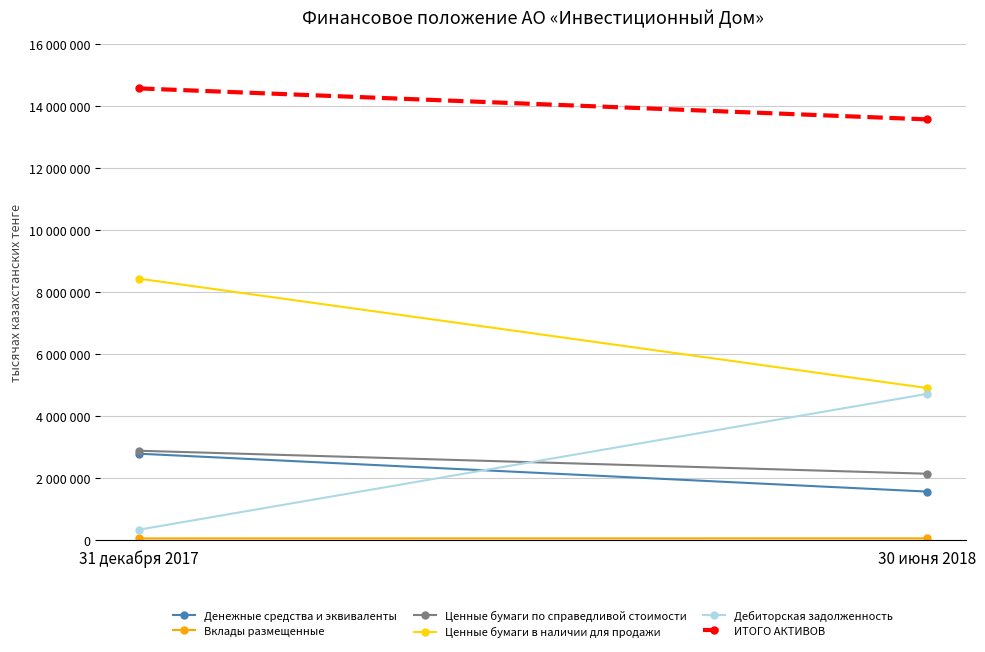

What is the difference between the highest and lowest values at 31 декабря 2017?

14526523